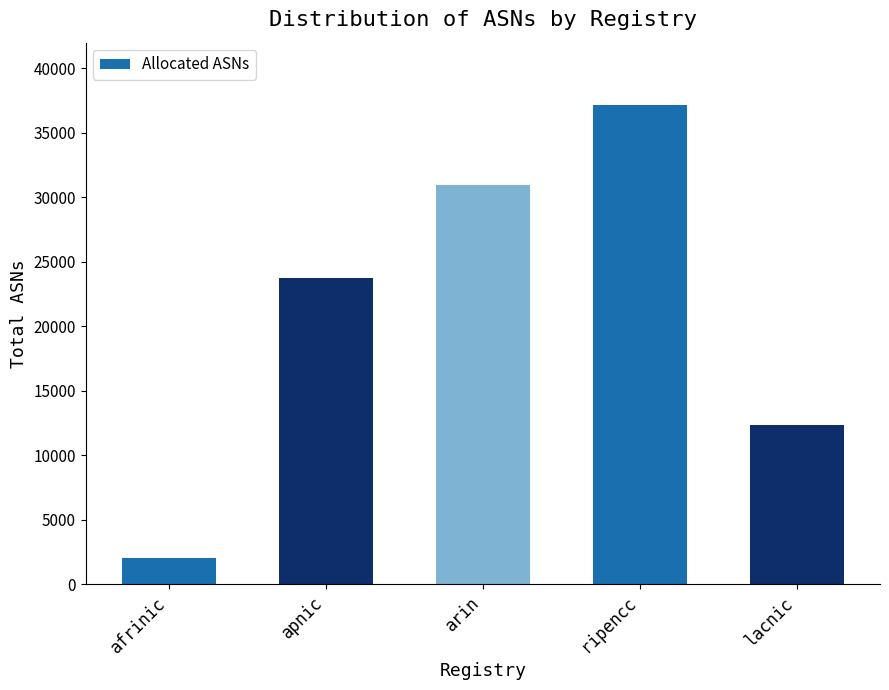

What is the label of the 2nd bar from the left?

apnic